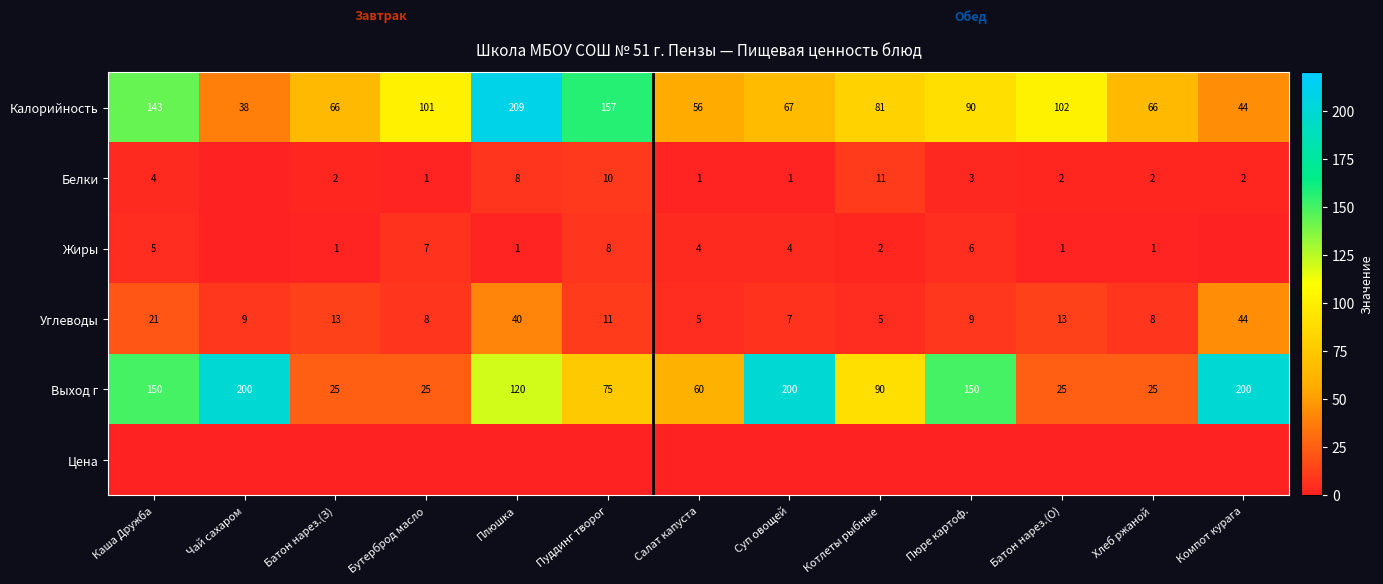

What is the difference between the maximum and minimum values in the Выход г series?

175